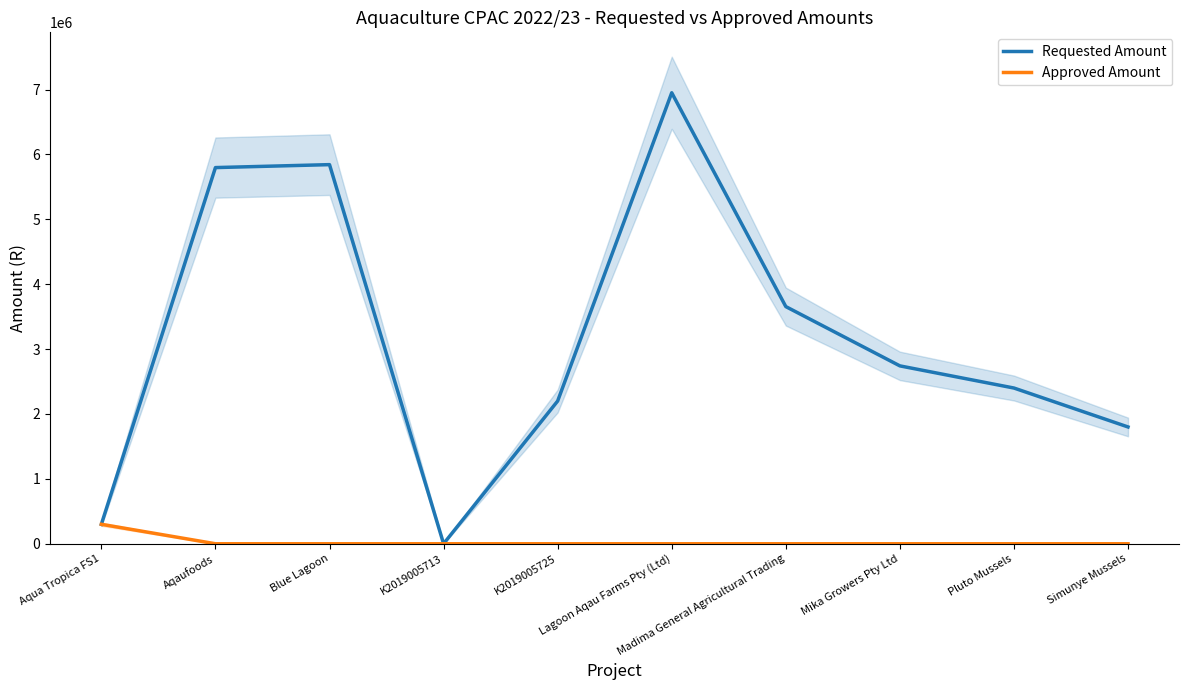

What is the approximate value of Requested Amount at Aqua Tropica FS1?

300000.0